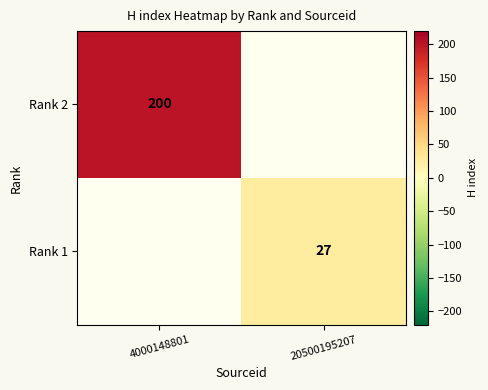

How many categories are shown in the chart?

2